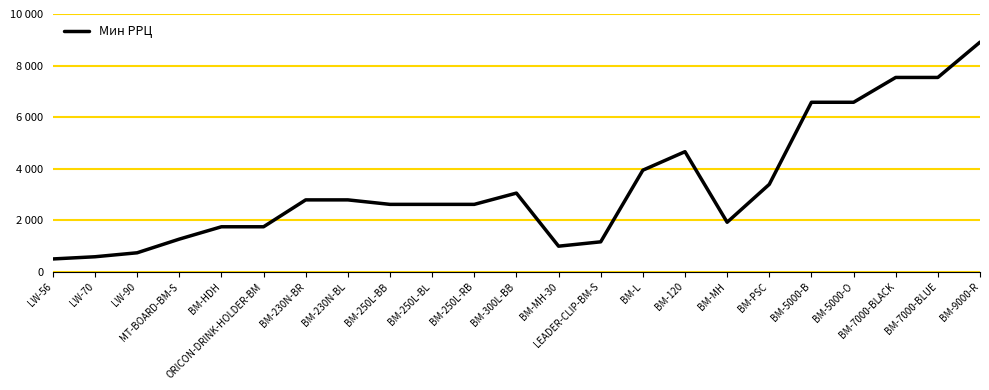

True or false: the data shows 1268 at MT-BOARD-BM-S.

True